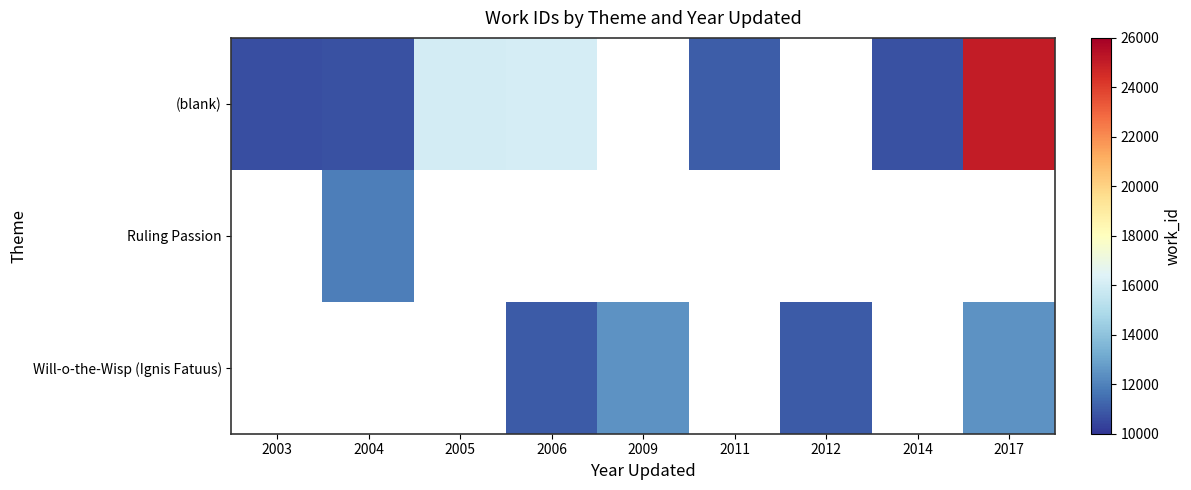

Is the value of Ruling Passion at 2014 greater than the value of (blank) at 2006?

No